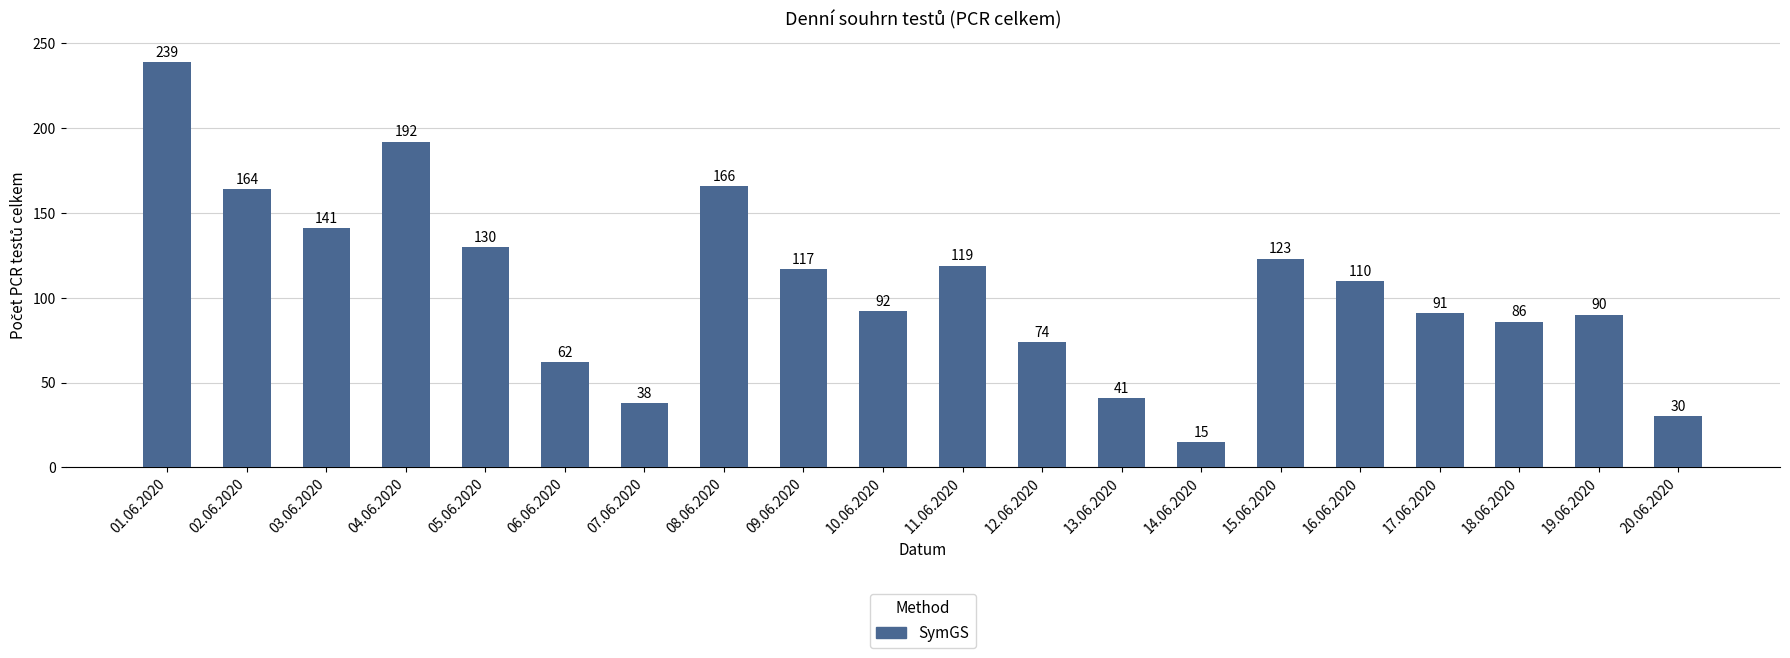

What is the label of the 7th bar from the right?

14.06.2020